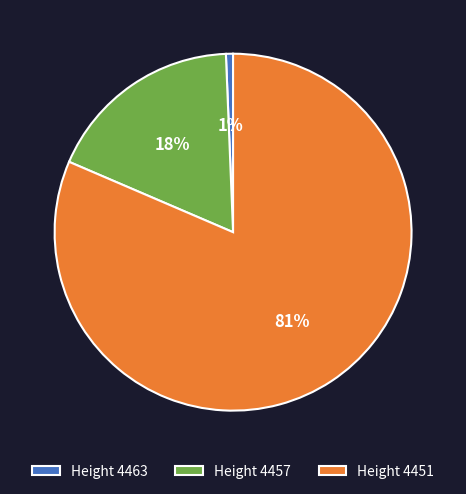

How many slices are in this pie chart?

3